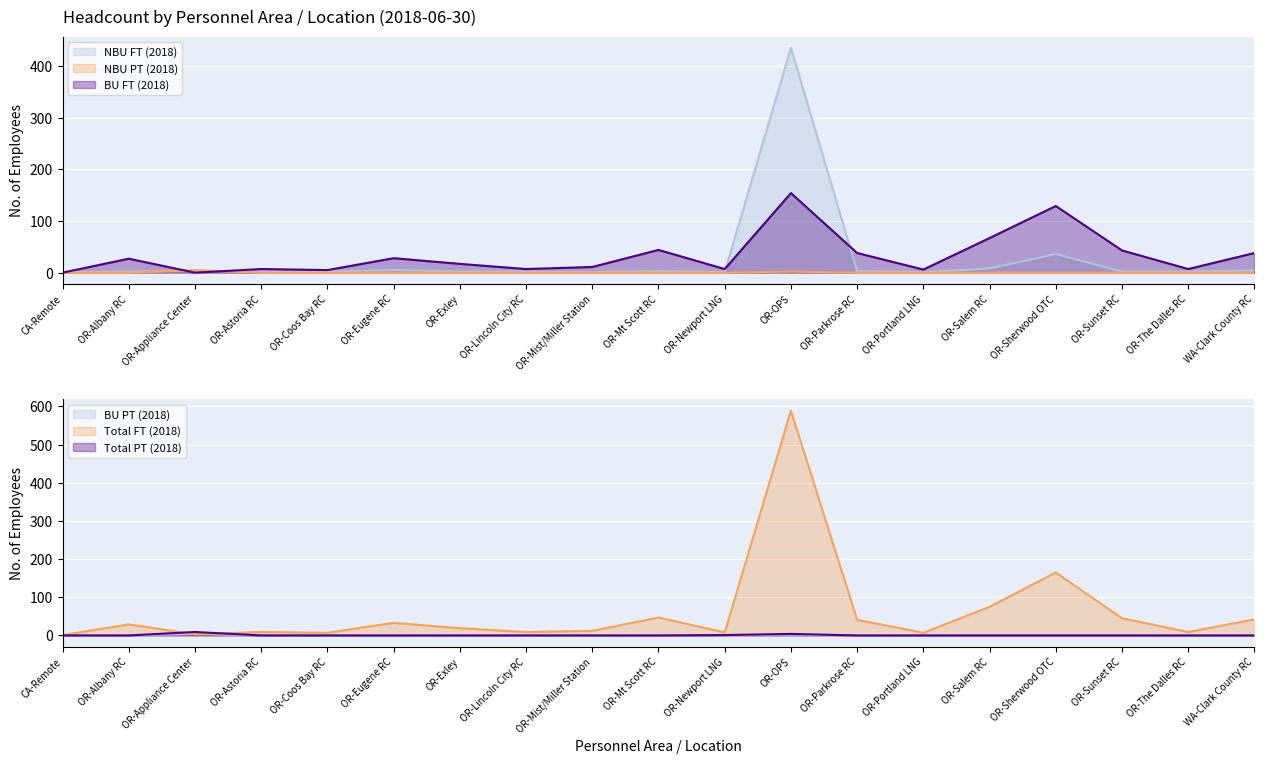

At which category is the sum across all series the highest?

OR-OPS